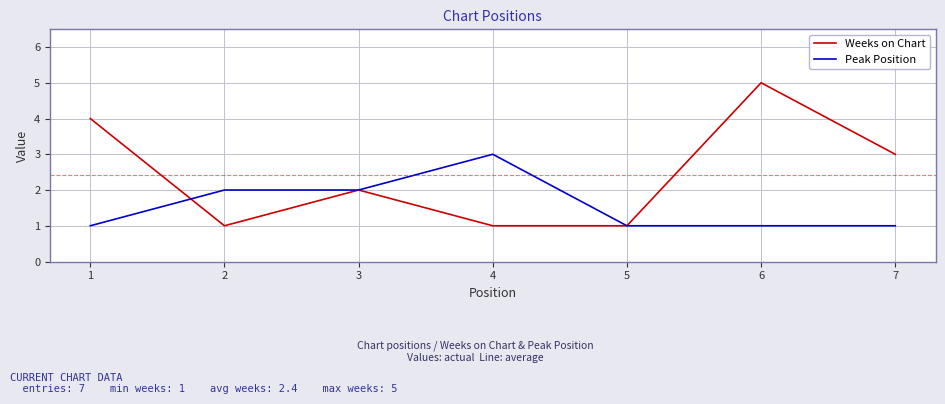

What is the maximum value shown in the chart?

5